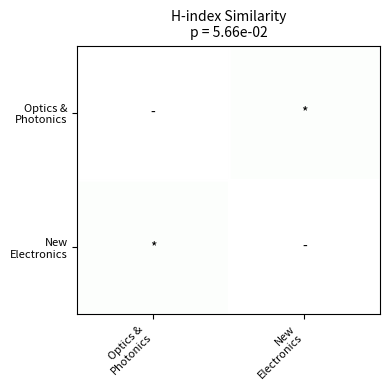

The value of Optics & Photonics at New Electronics is 0.5. True or false?

True